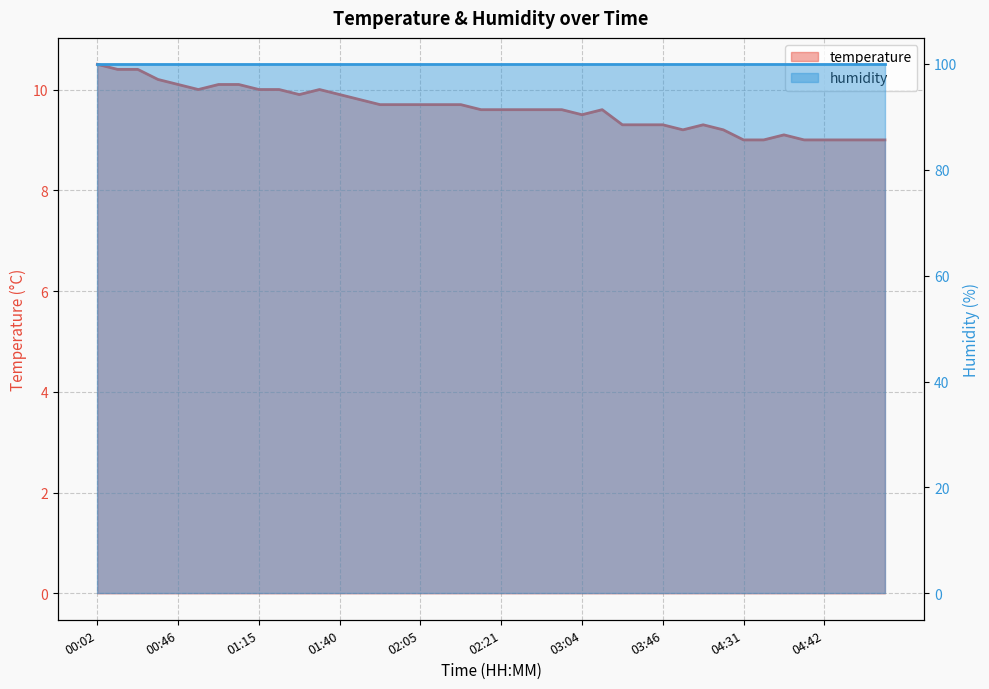

What is the label of the 12th point from the left?

01:32